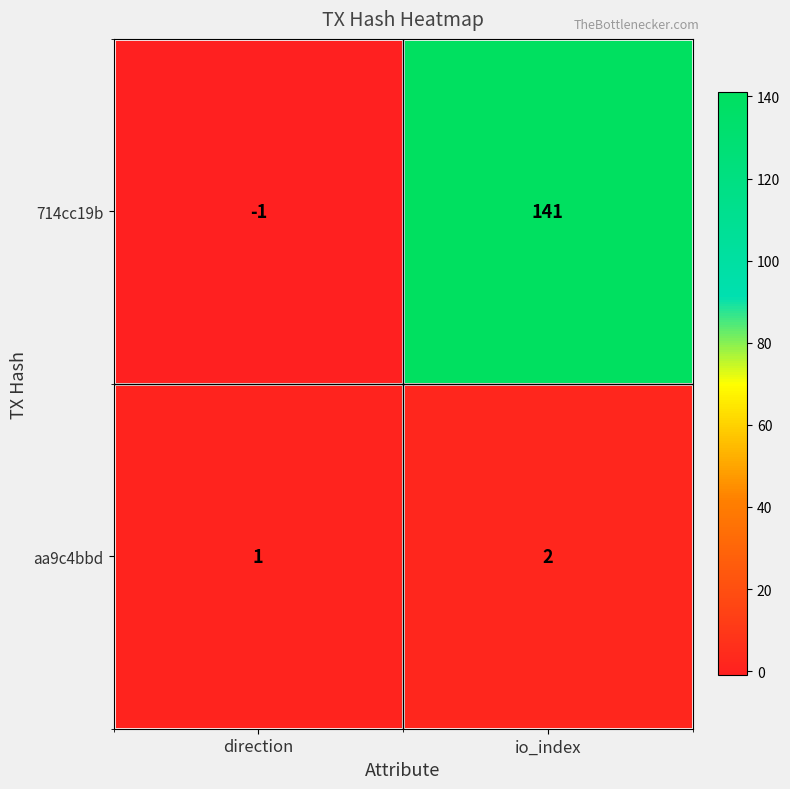

What is the difference between the maximum and minimum values in the 714cc19b series?

142